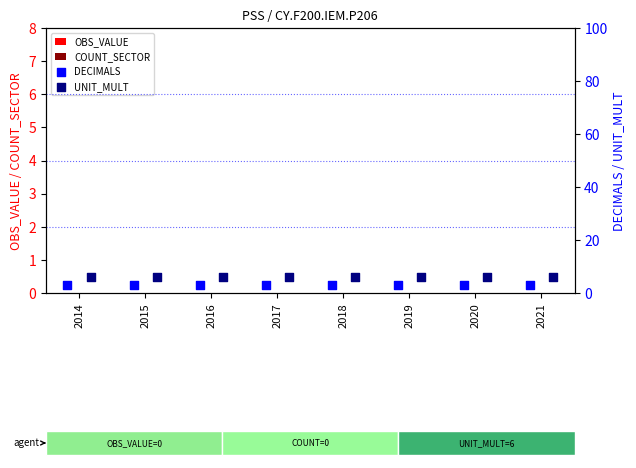

Which series contains the highest Y value?

UNIT_MULT